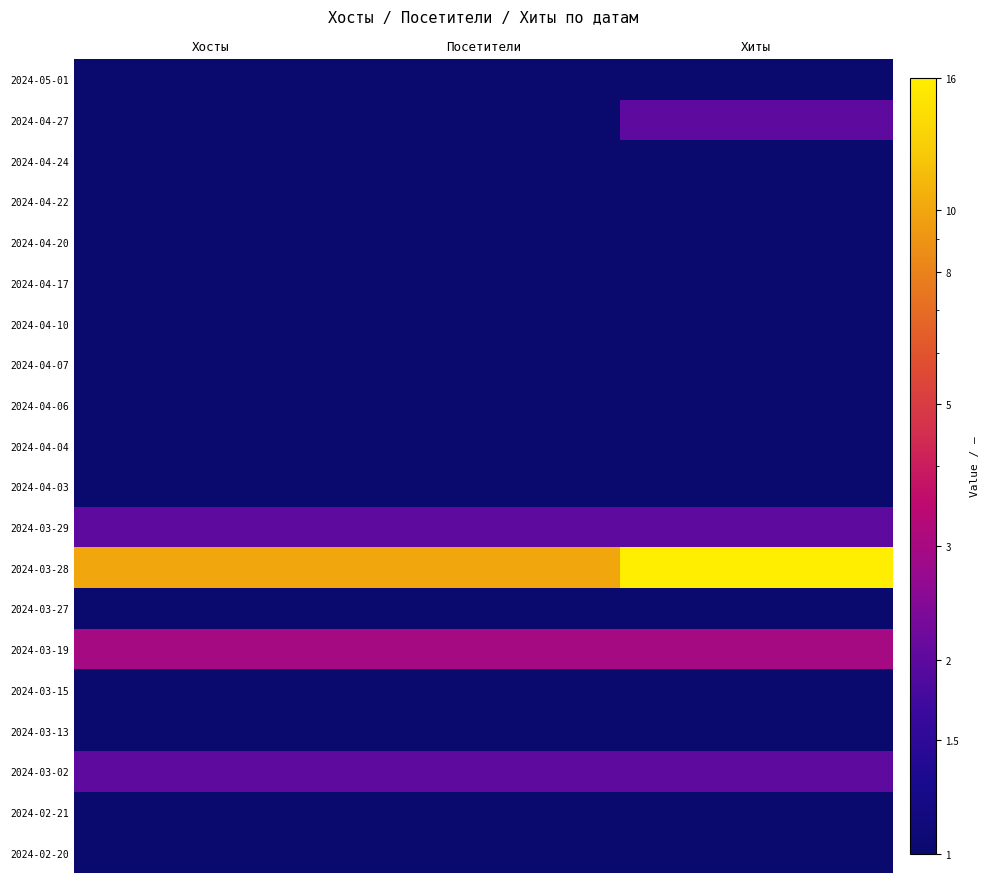

What is the minimum value shown in the chart?

1